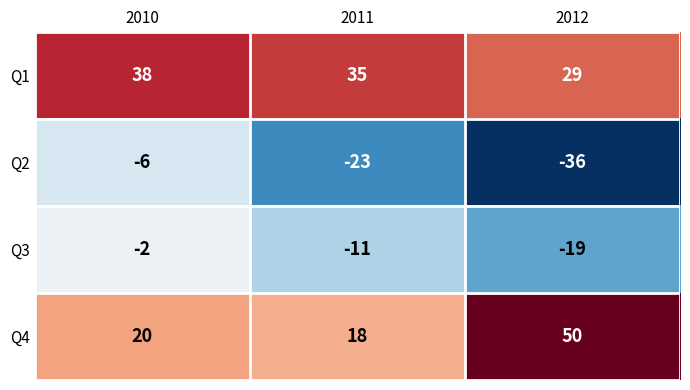

Reading left to right, what are all the values shown in this chart?

Q1: 2010=38	2011=35	2012=29
Q2: 2010=-6	2011=-23	2012=-36
Q3: 2010=-2	2011=-11	2012=-19
Q4: 2010=20	2011=18	2012=50